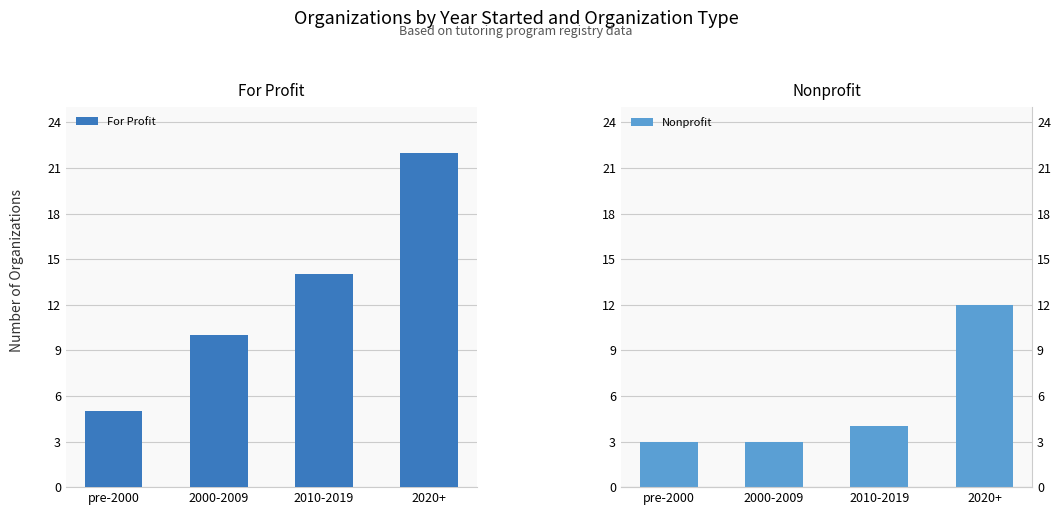

What is the value of the For Profit bar at the 2nd from the left?

10